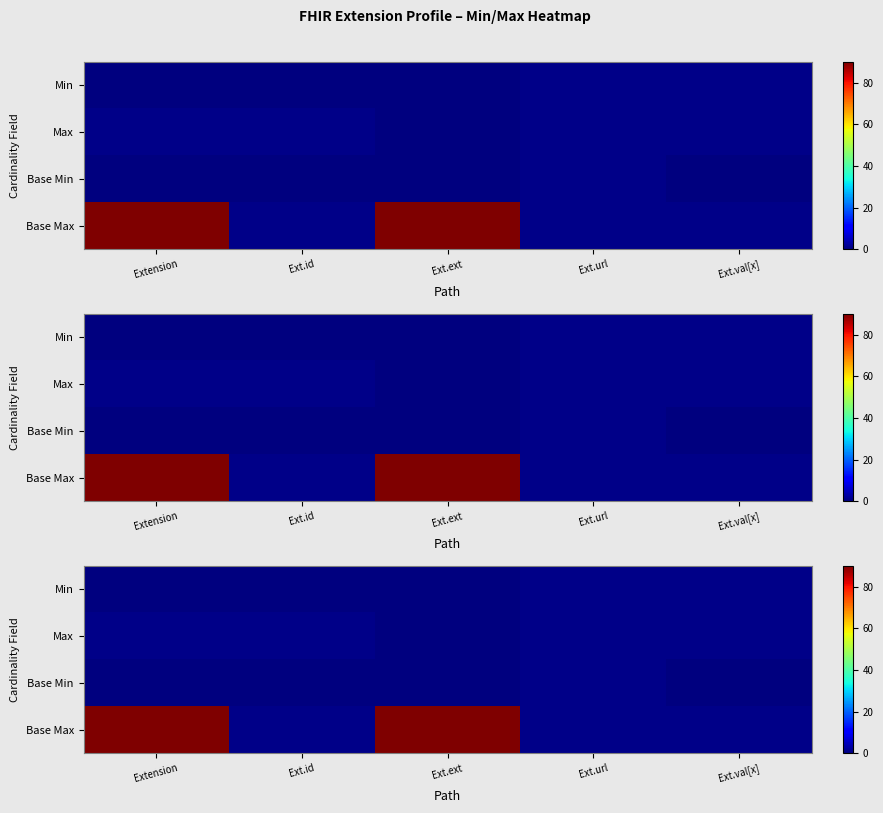

Is it true that Base Min equals 1 at Ext.val[x]?

False